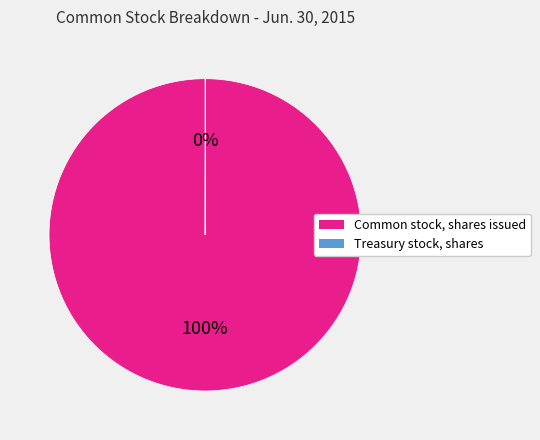

True or false: Common stock, shares issued accounts for 100% of the total.

True